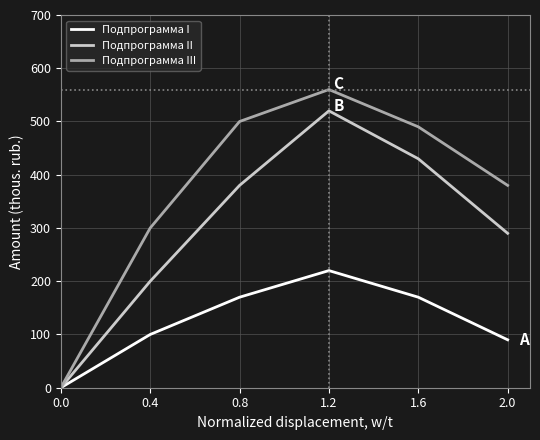

What position from the left is 0.8?

3